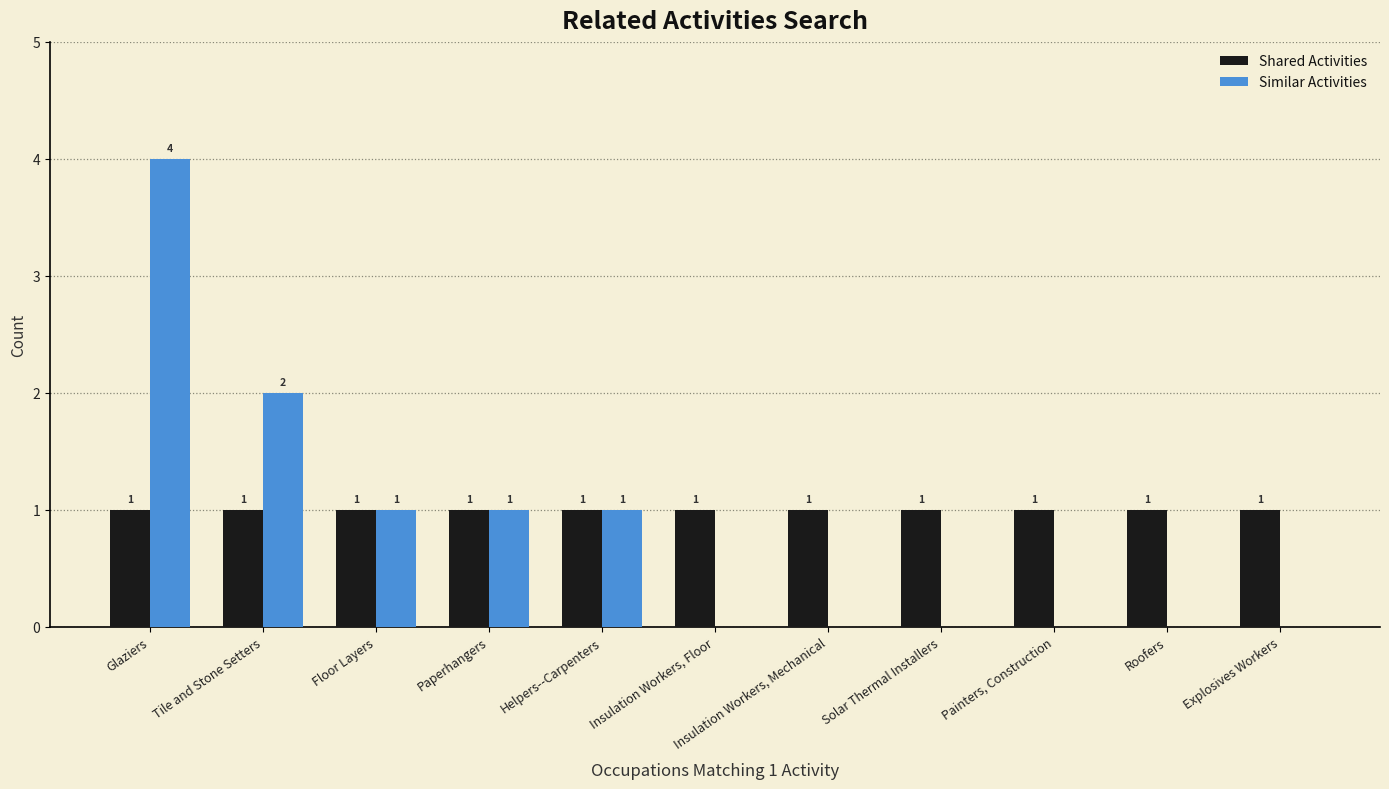

The Similar Activities series shows 0 at Insulation Workers, Mechanical. True or false?

True